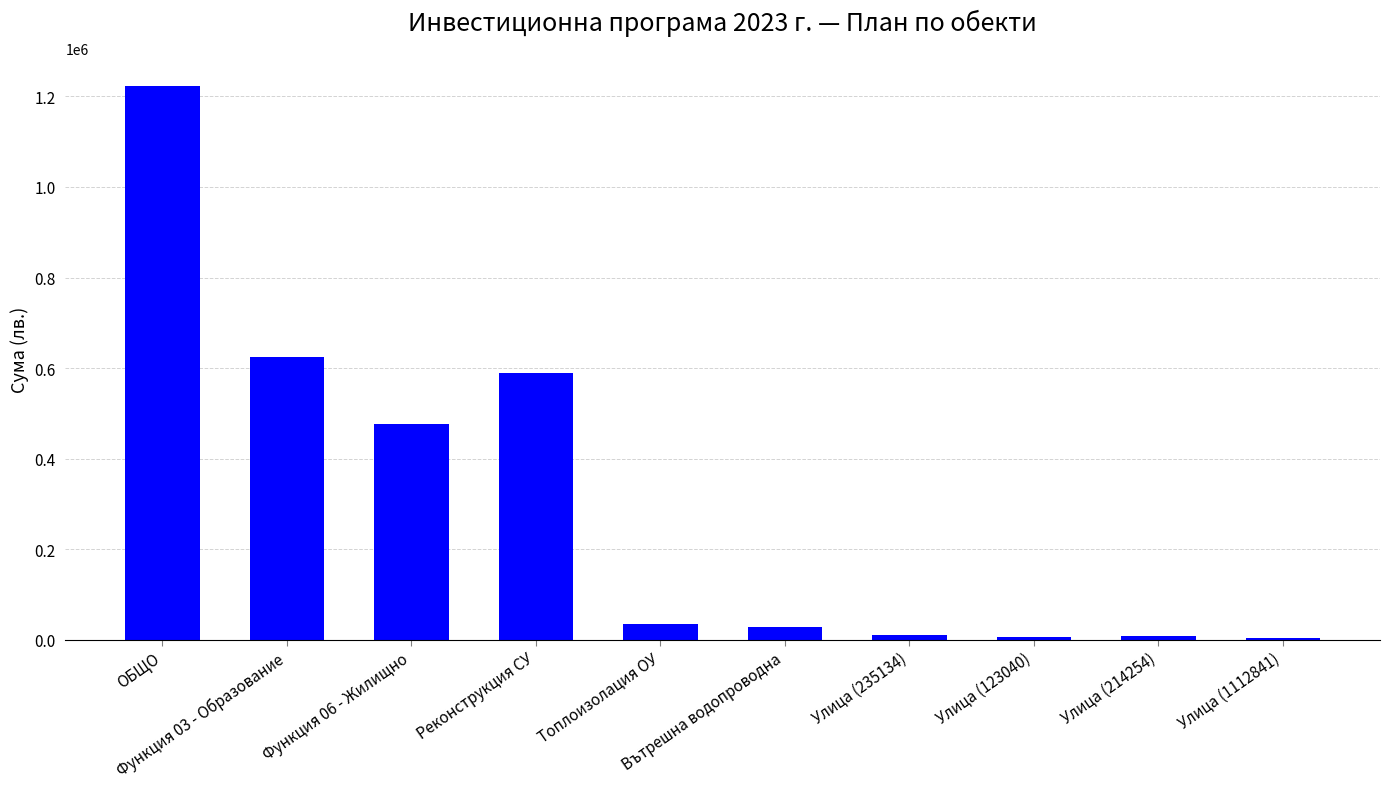

What is the sum of the values at ОБЩО and Вътрешна водопроводна?

1251764